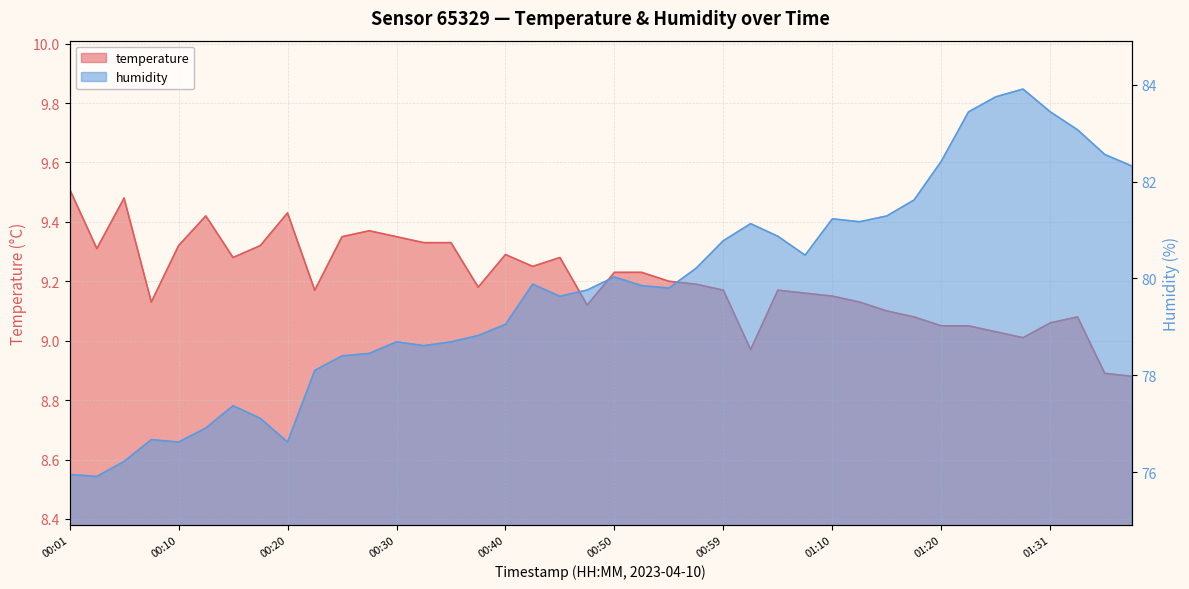

Is it true that temperature equals 1.8 at 01:34?

False